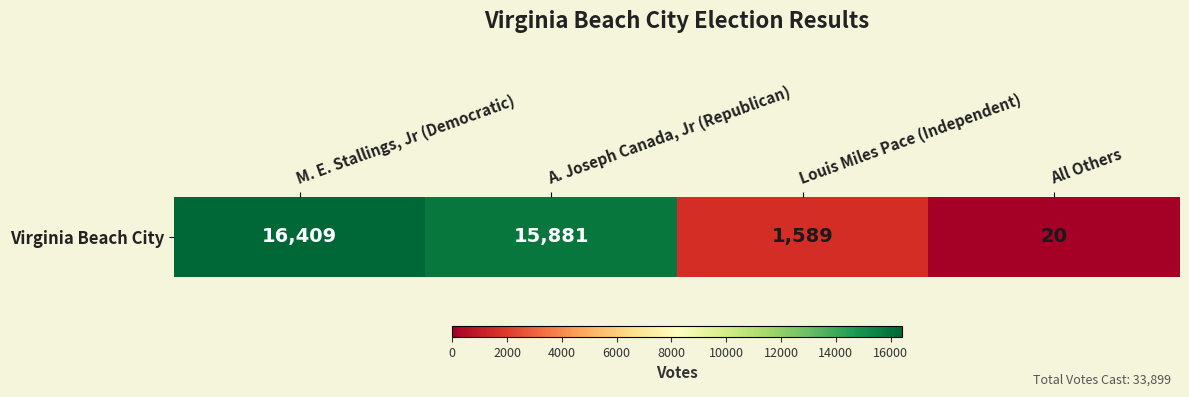

What is the difference between the values at A. Joseph Canada, Jr (Republican) and Louis Miles Pace (Independent)?

14292